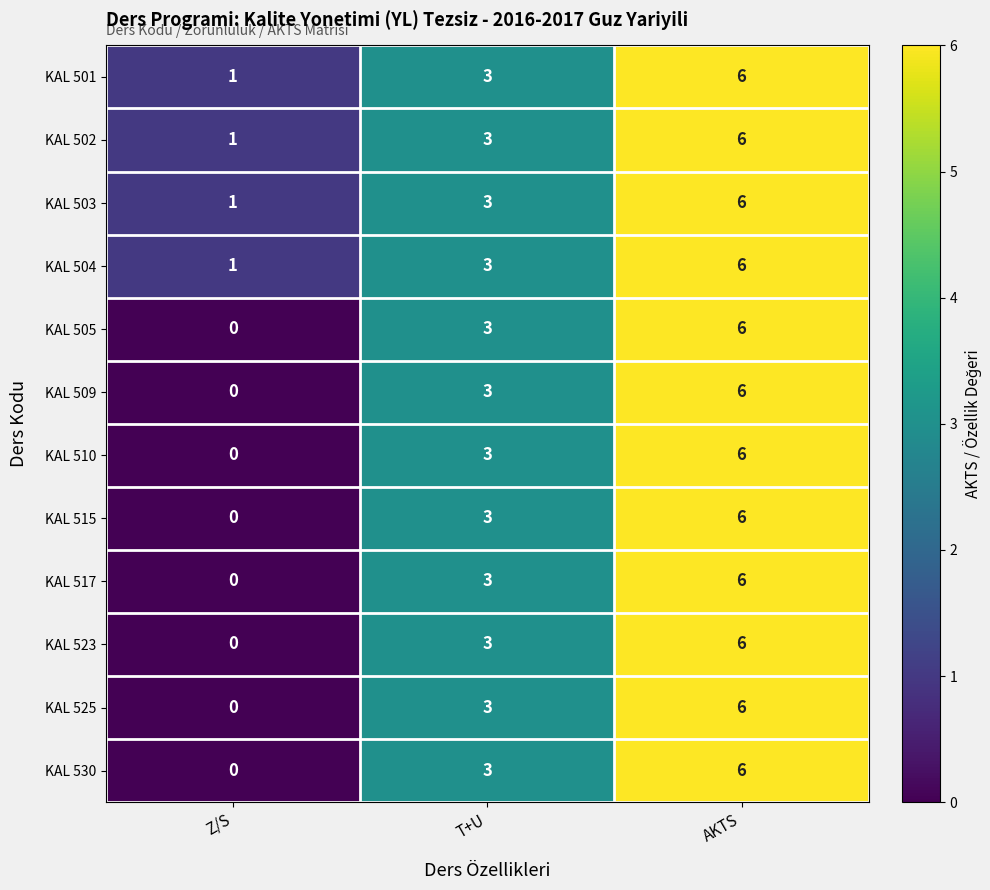

What value does the KAL 501 series have at T+U?

3